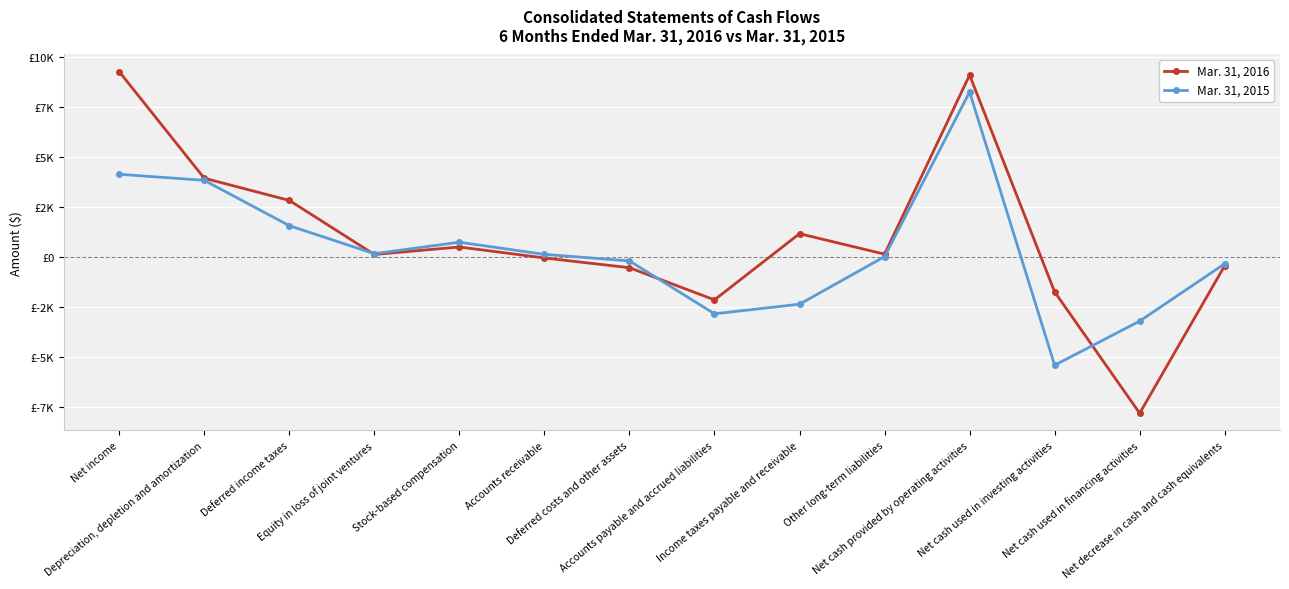

Does the chart have visible grid lines?

Yes